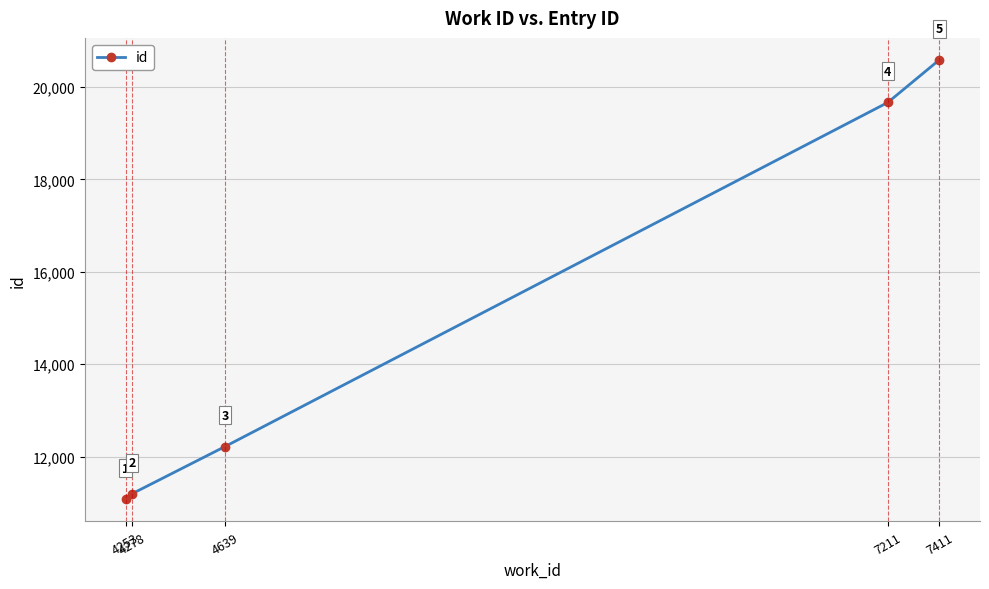

How many data points are less than 12216?

2